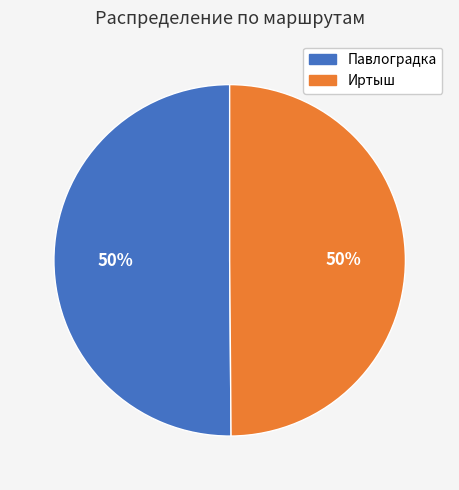

To the nearest percent, what is the average slice percentage?

50%